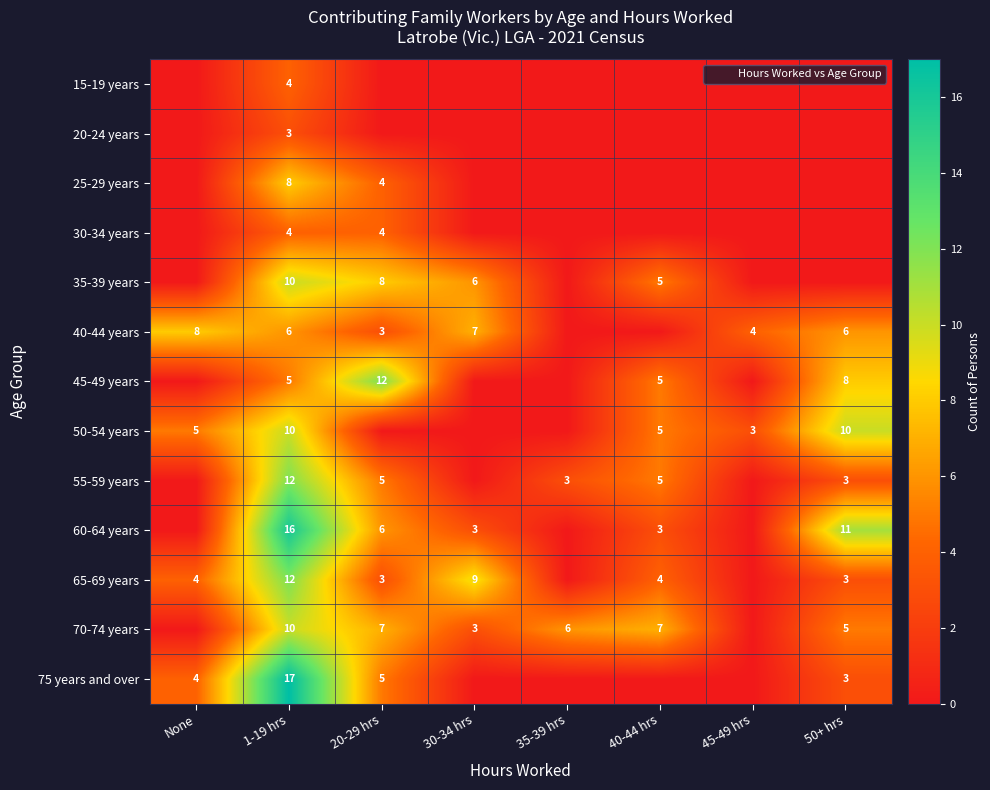

What is the sum of the 40-44 years values at 1-19 hrs and 30-34 hrs?

13